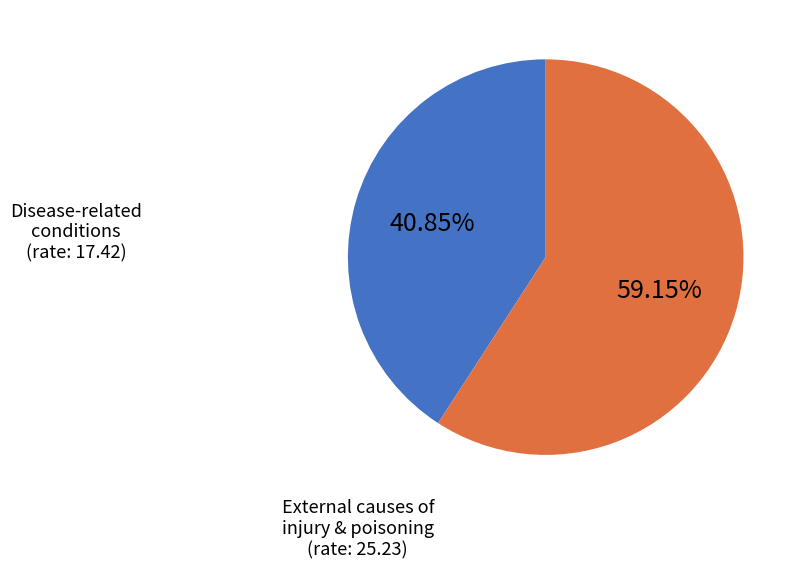

Does any single category account for the majority?

Yes